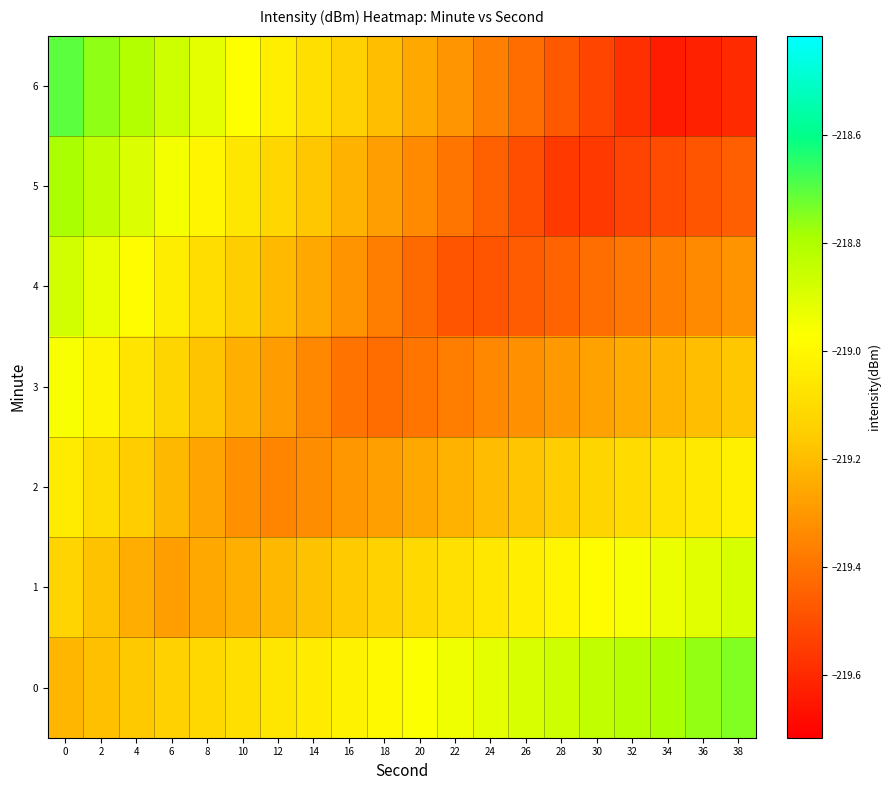

Which has a higher value, 12 or 18?

18